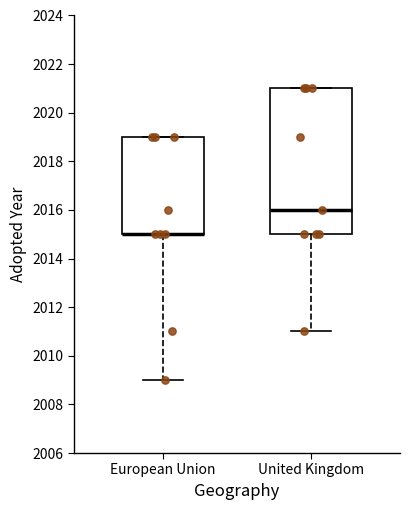

Comparing the boxes themselves (not the whiskers), which one is the tallest?

United Kingdom